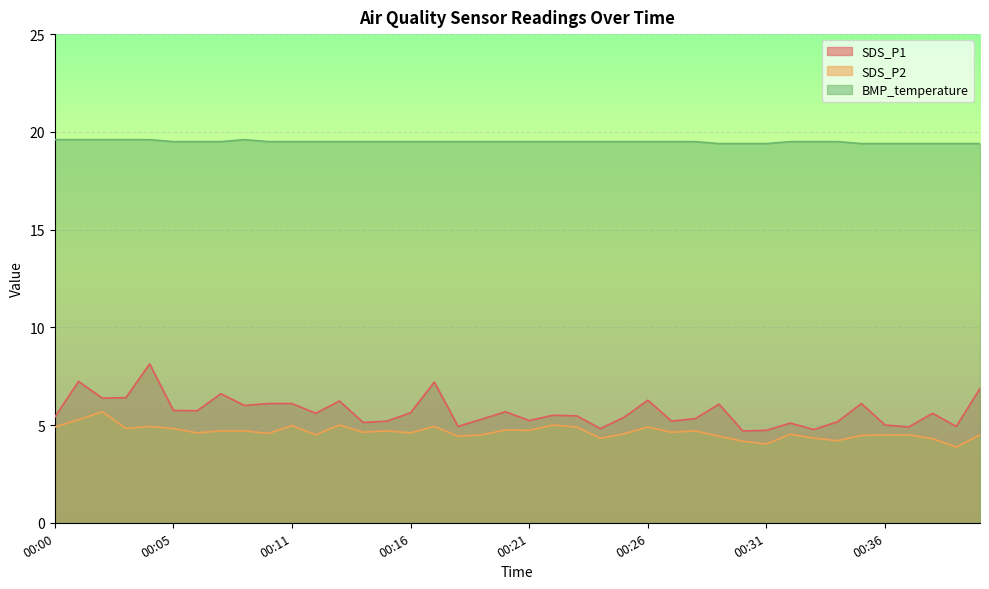

The SDS_P1 series shows 5.2 at 00:15. True or false?

True